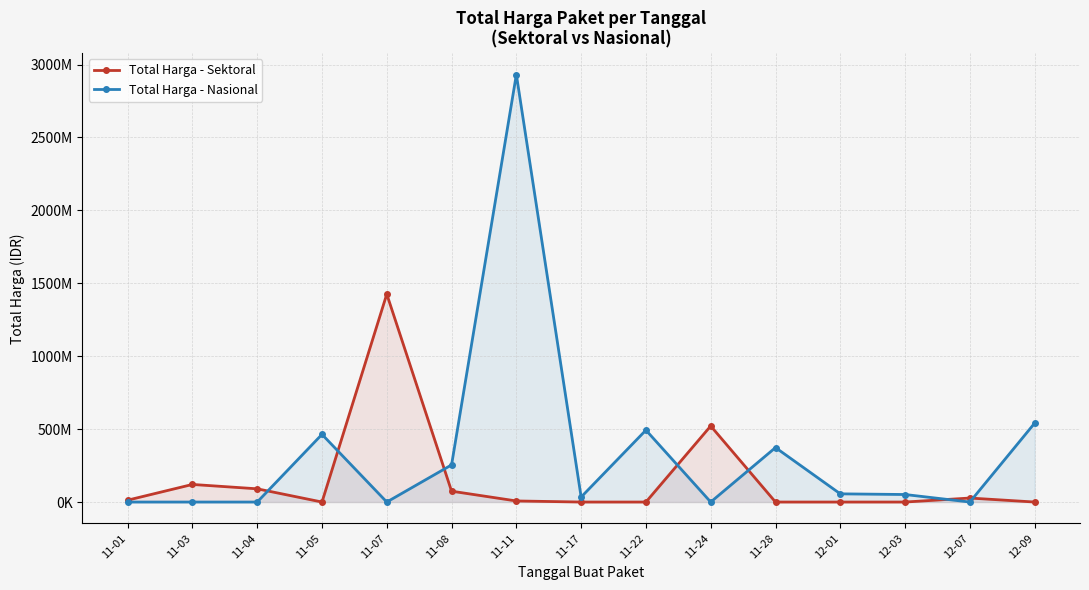

Where is Total Harga - Sektoral nearest to the value 712933950?

11-24